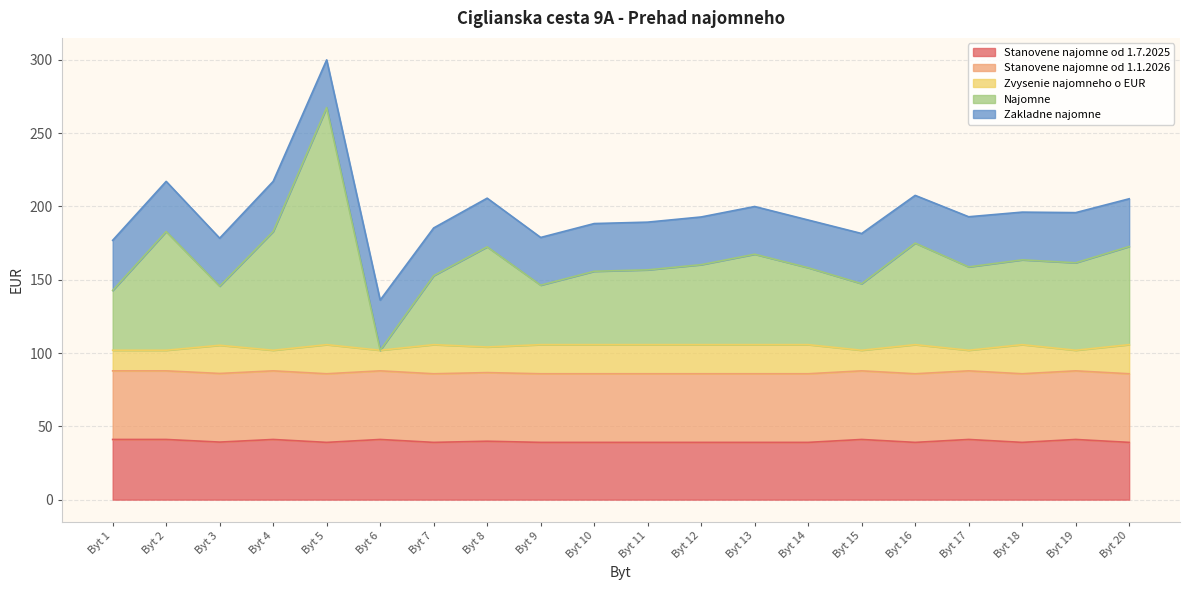

What is the total value across all series at Byt 4?

217.0